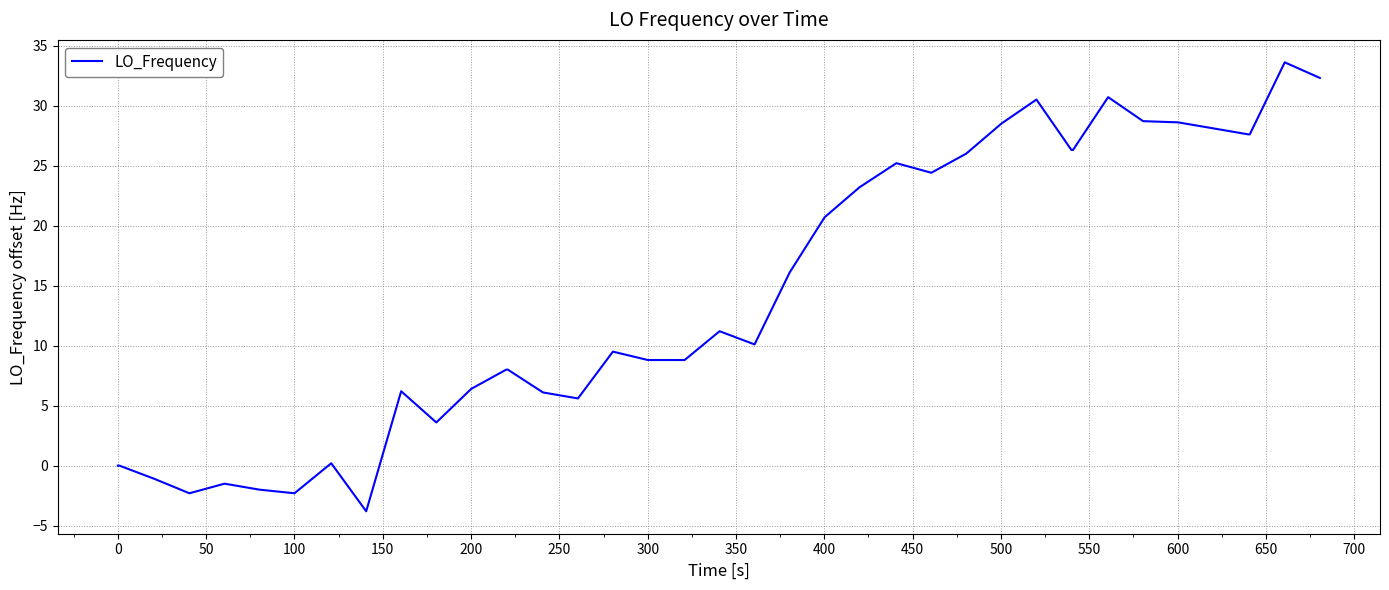

What is the average value?

14.3